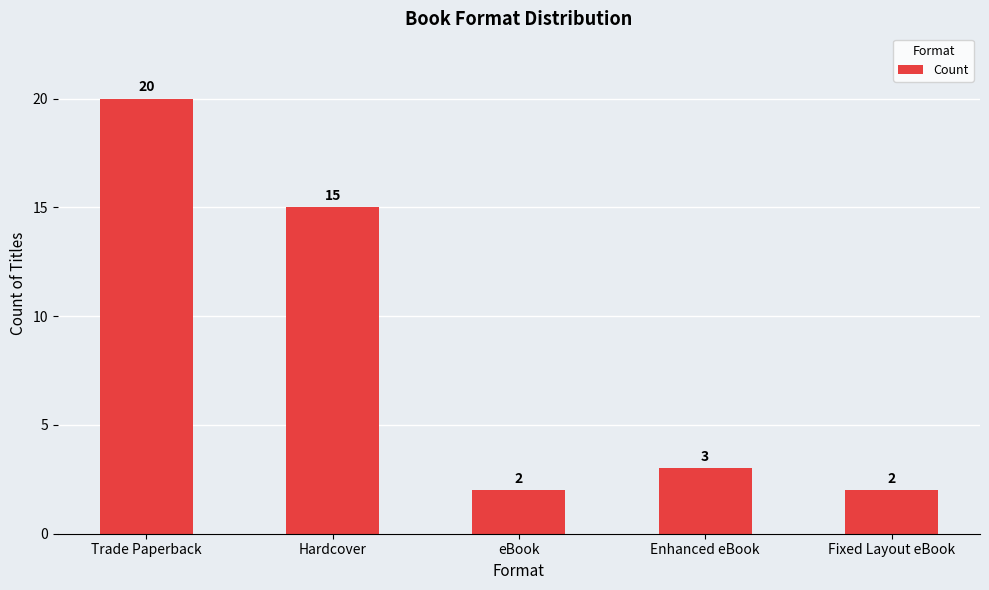

Reading left to right, extract all data points from this chart.

Trade Paperback=20	Hardcover=15	eBook=2	Enhanced eBook=3	Fixed Layout eBook=2